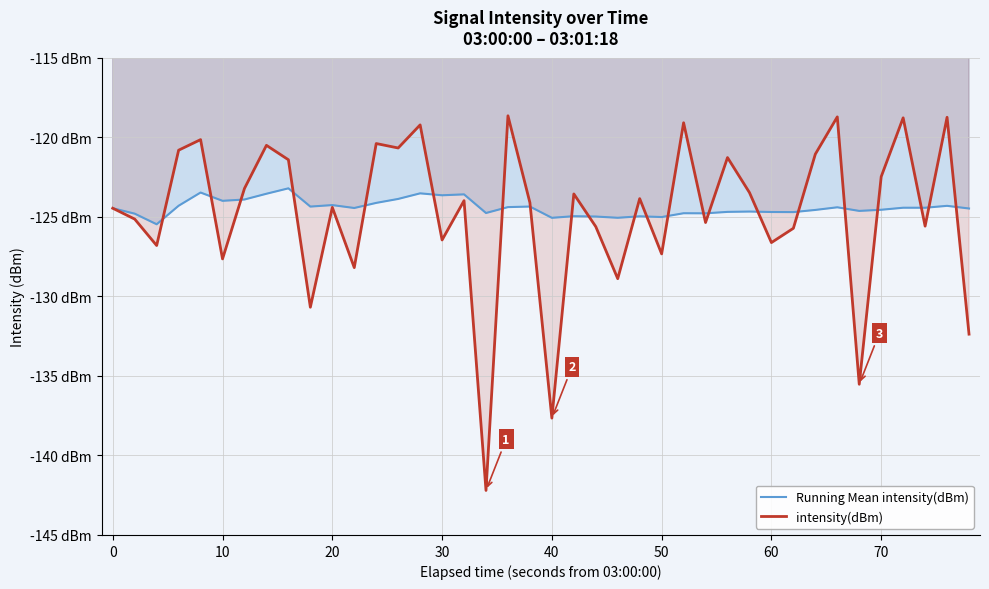

Does the chart display data point markers on the line(s)?

No